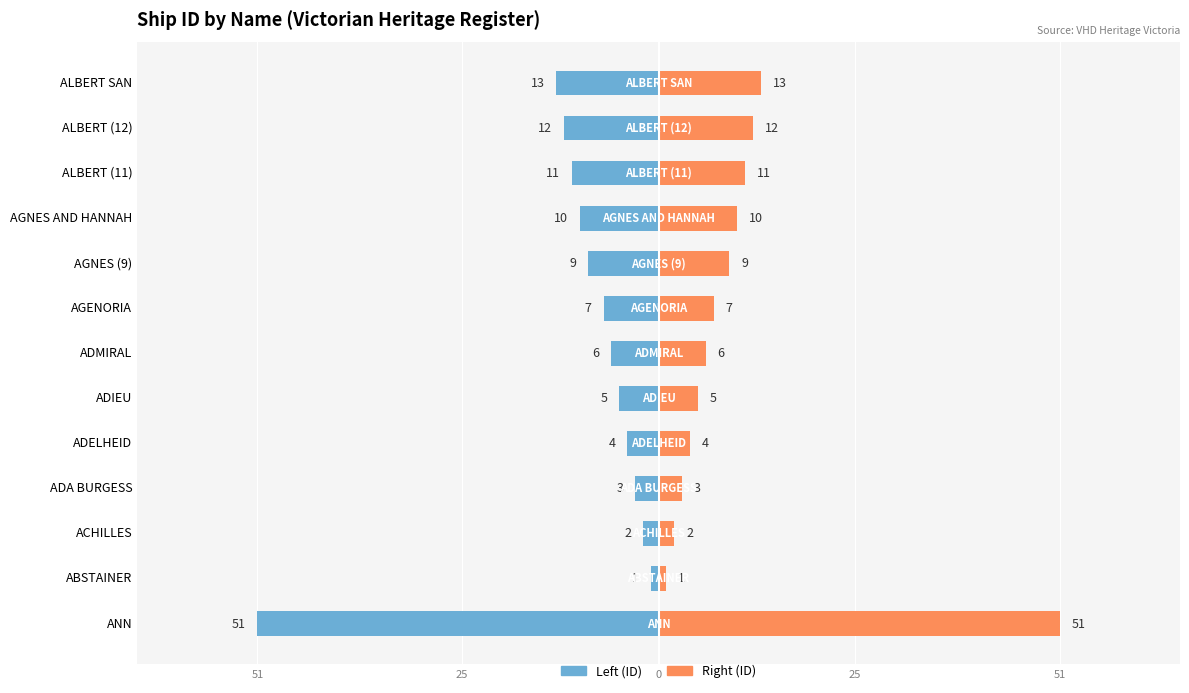

The value of Left (ID) at ADMIRAL is -3. True or false?

False